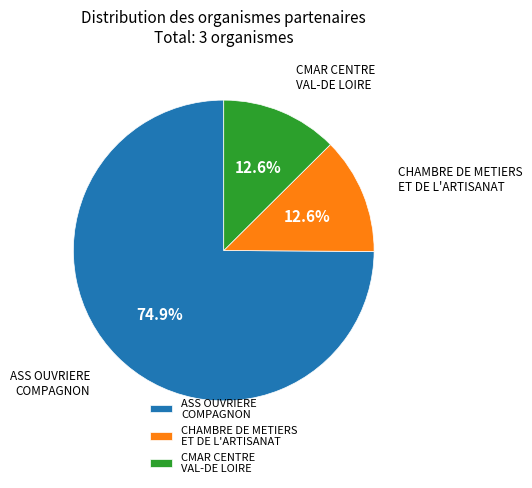

To the nearest percent, what percentage of the pie is CMAR CENTRE VAL-DE LOIRE?

13%